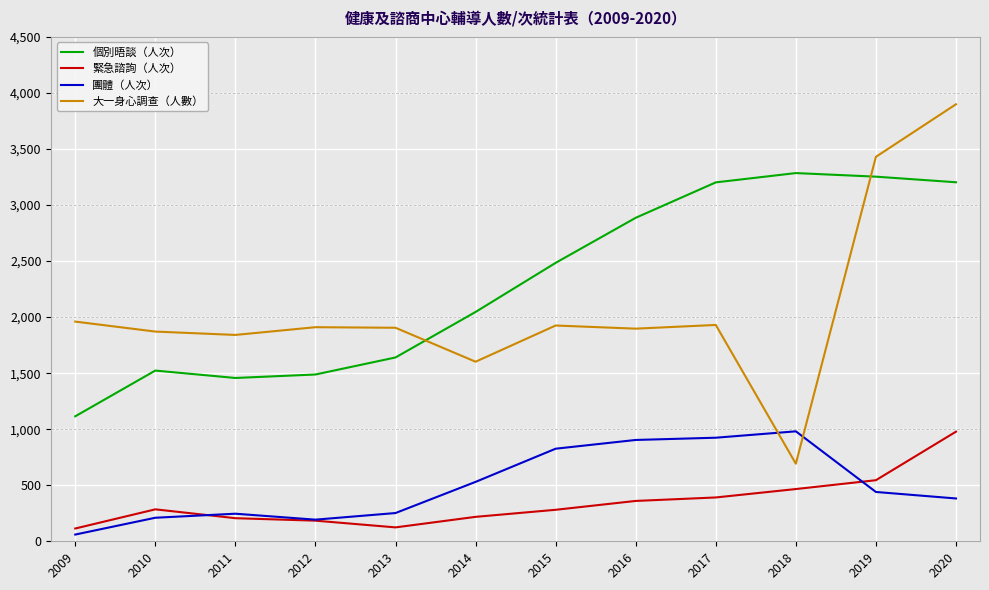

Is it true that 大一身心調查（人數） equals 692 at 2018?

True